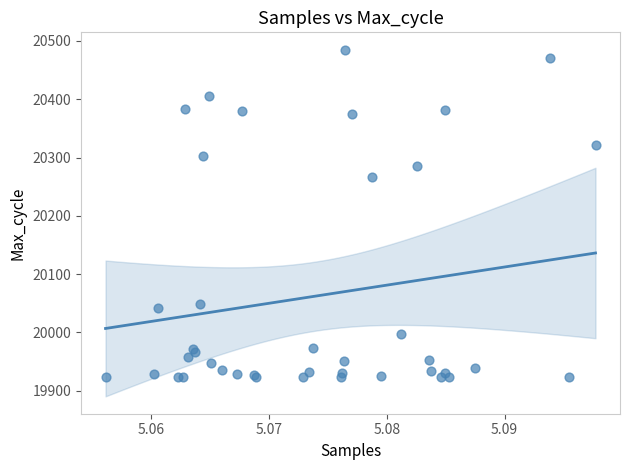

What Y value in the scatter plot is closest to 20204?

20267